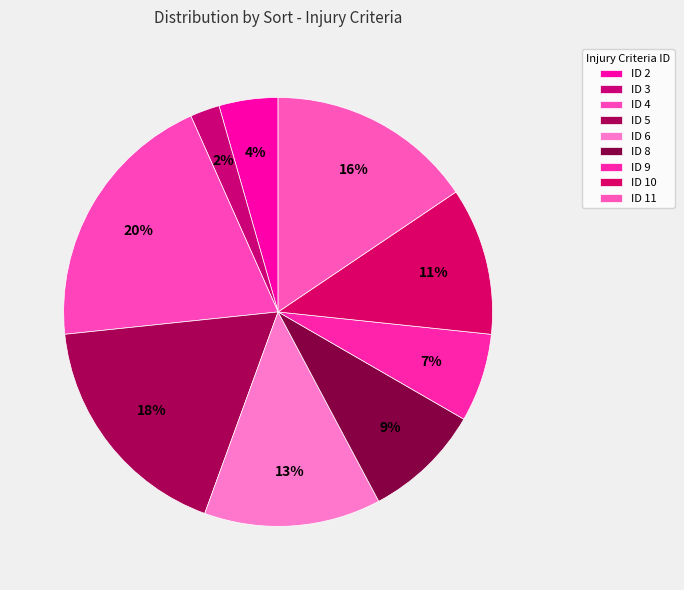

Combined, do ID 3 and ID 10 account for over 50%?

No